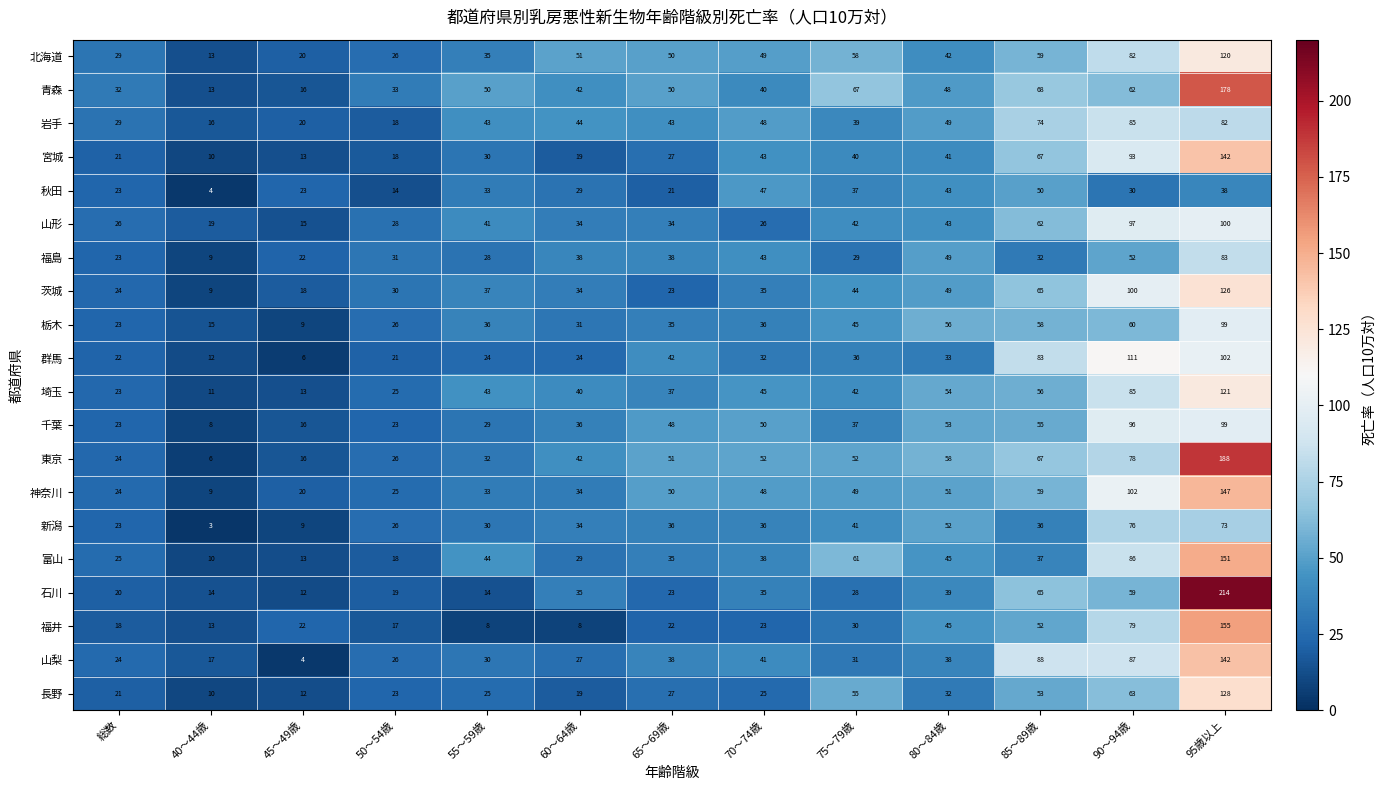

What is the total value across all series at 80～84歳?

920